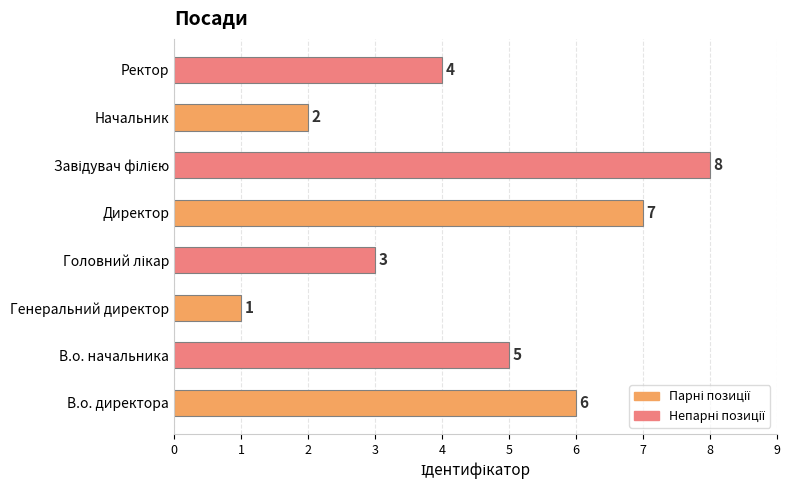

At which category does the chart reach its minimum across all series?

Генеральний директор